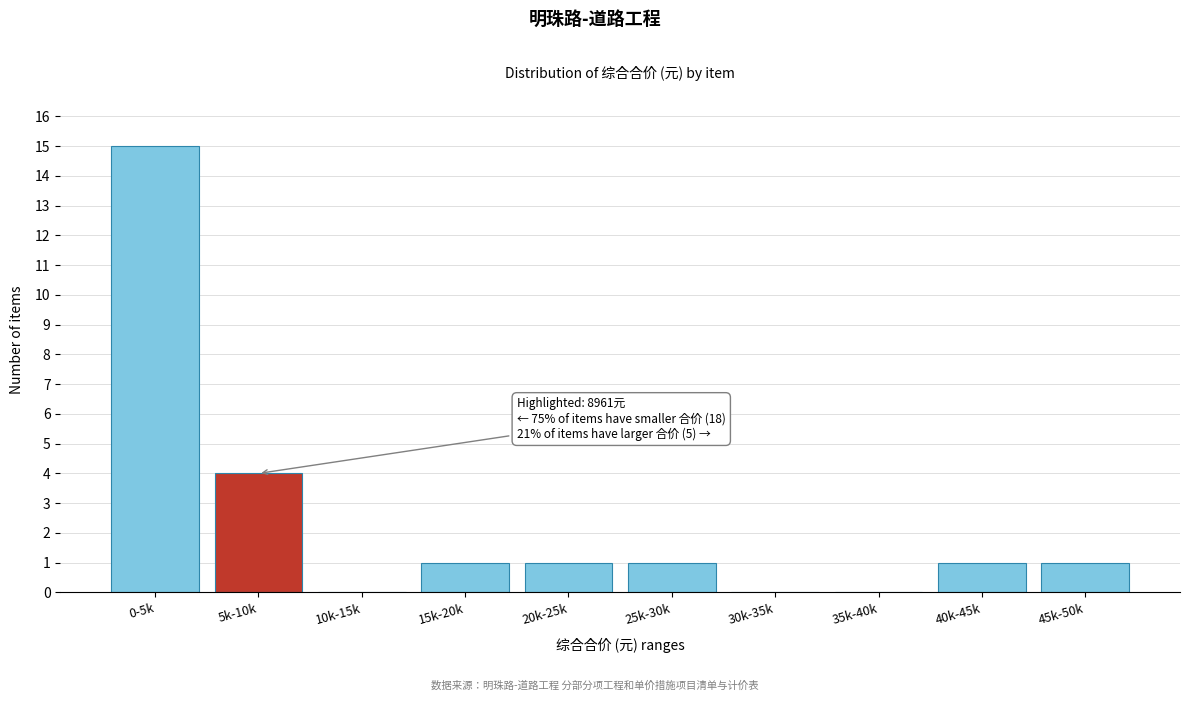

Reading left to right, extract all data points from this chart.

0-5k=15	5k-10k=4	10k-15k=0	15k-20k=1	20k-25k=1	25k-30k=1	30k-35k=0	35k-40k=0	40k-45k=1	45k-50k=1